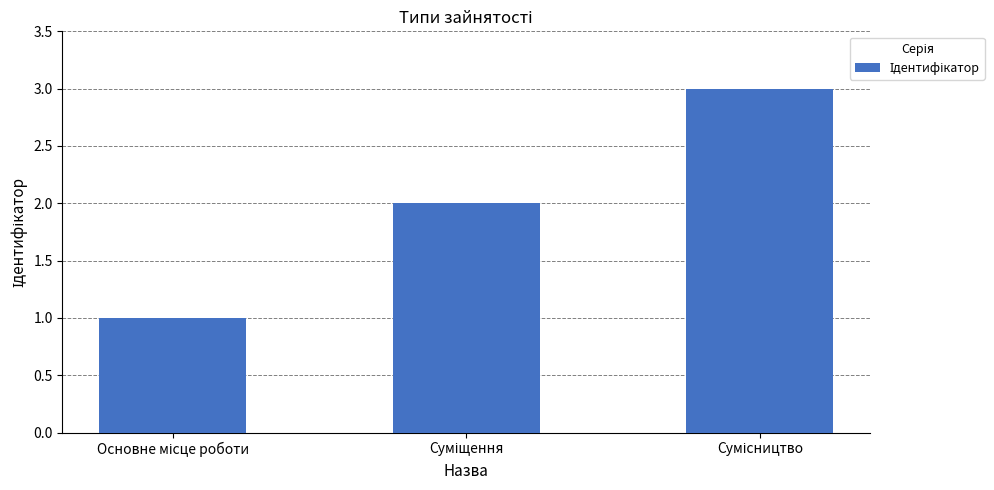

What is the maximum value shown in the chart?

3